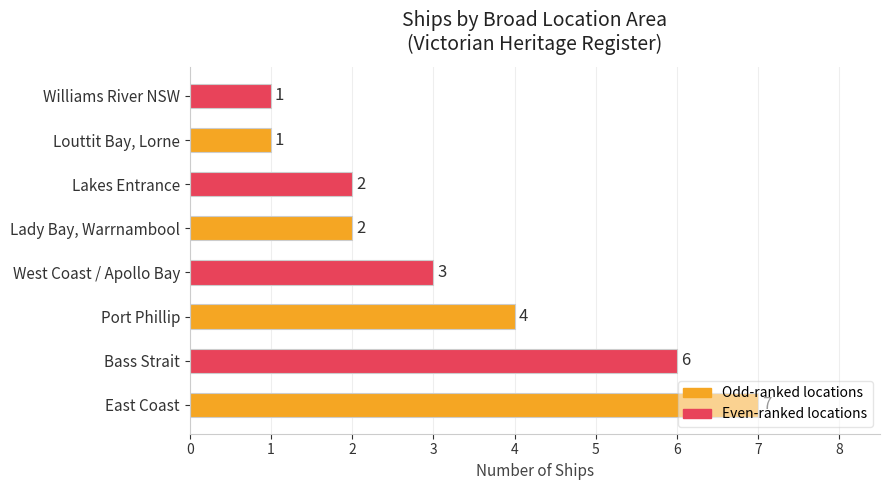

What is the greatest value displayed?

7